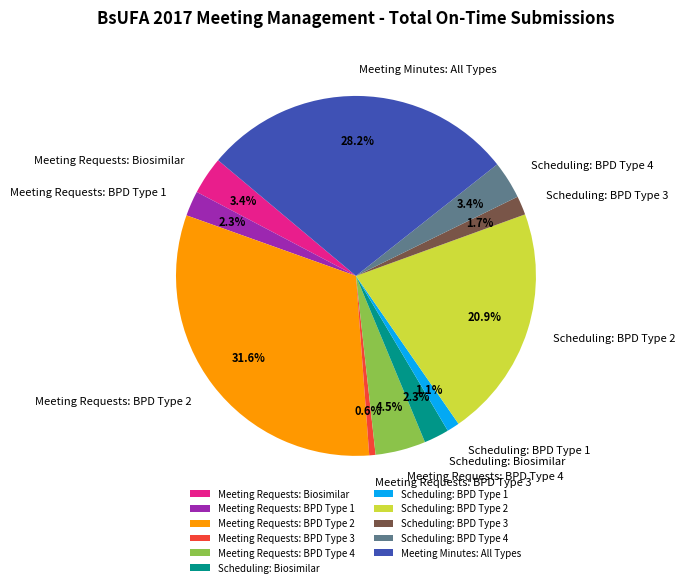

Which slice is the largest?

Meeting Requests: BPD Type 2